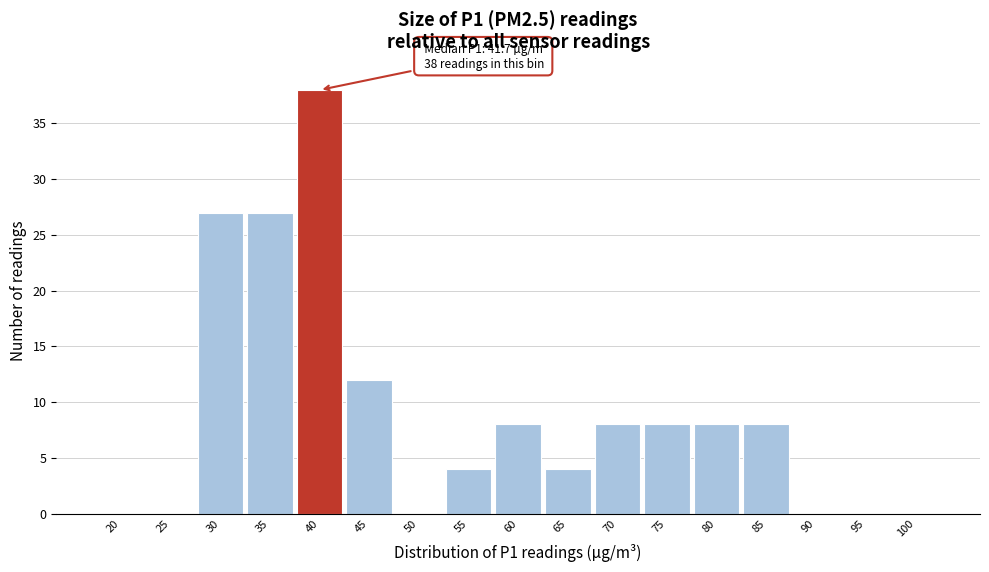

Reading left to right, extract all data points from this chart.

20=0	25=0	30=27	35=27	40=38	45=12	50=0	55=4	60=8	65=4	70=8	75=8	80=8	85=8	90=0	95=0	100=0